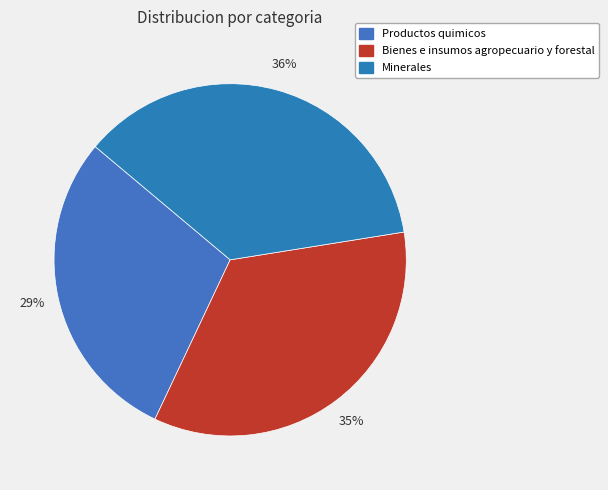

Rank the categories by value from lowest to highest.

Productos quimicos, Bienes e insumos agropecuario y forestal, Minerales